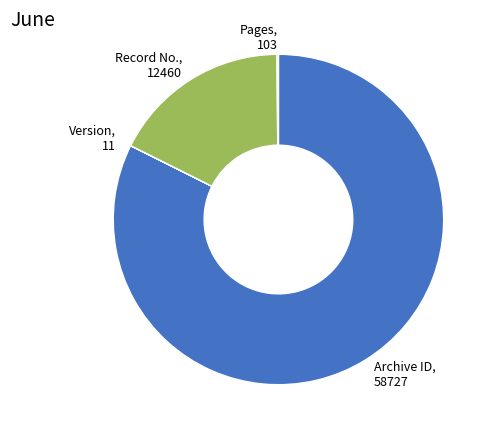

Is Record No., 12460 the majority of the pie?

No